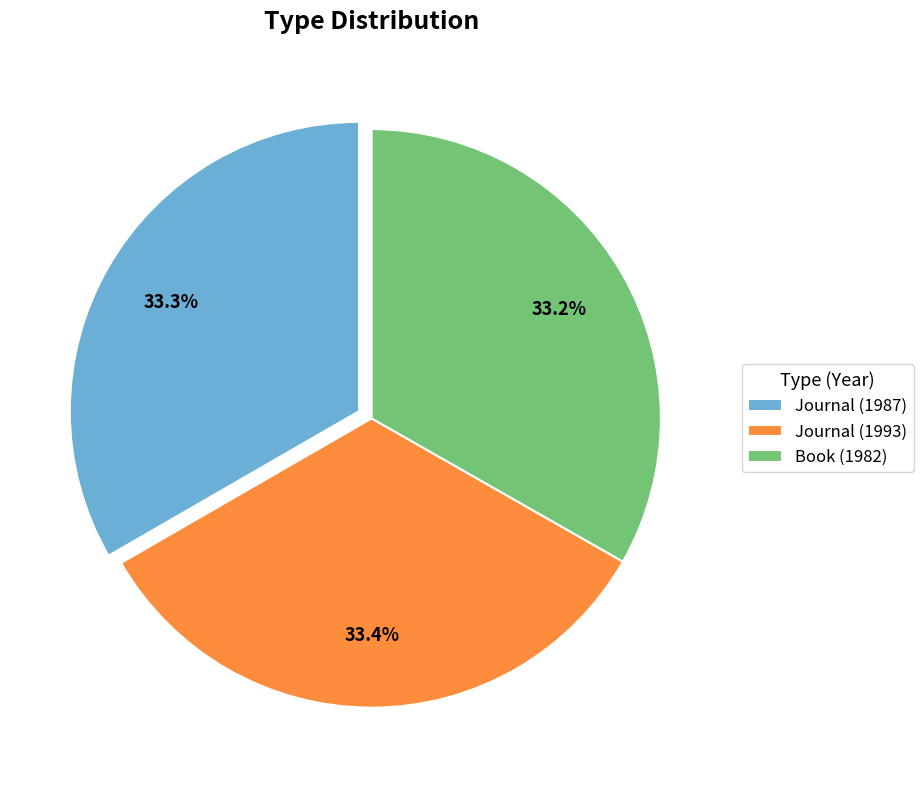

Count the number of slices in the pie.

3